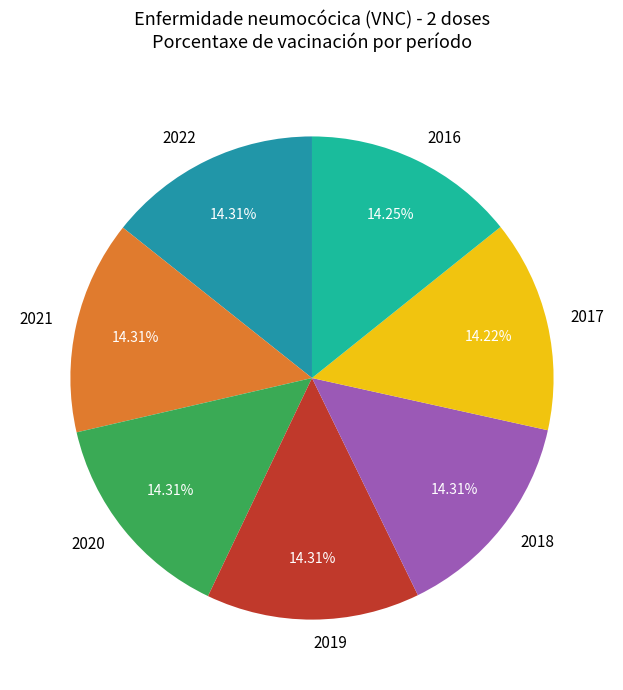

Is the sum of 2020 and 2019 greater than half?

No